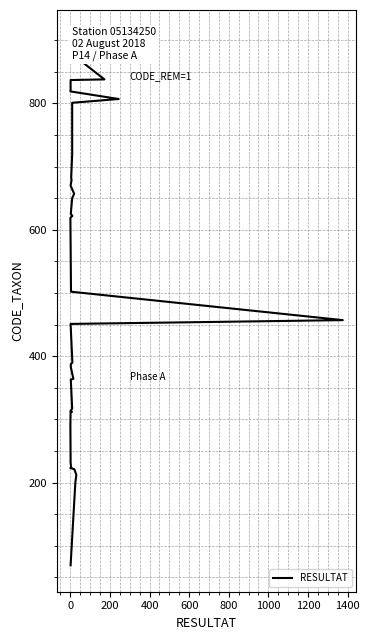

The chart shows a value of 82 at 18. True or false?

False